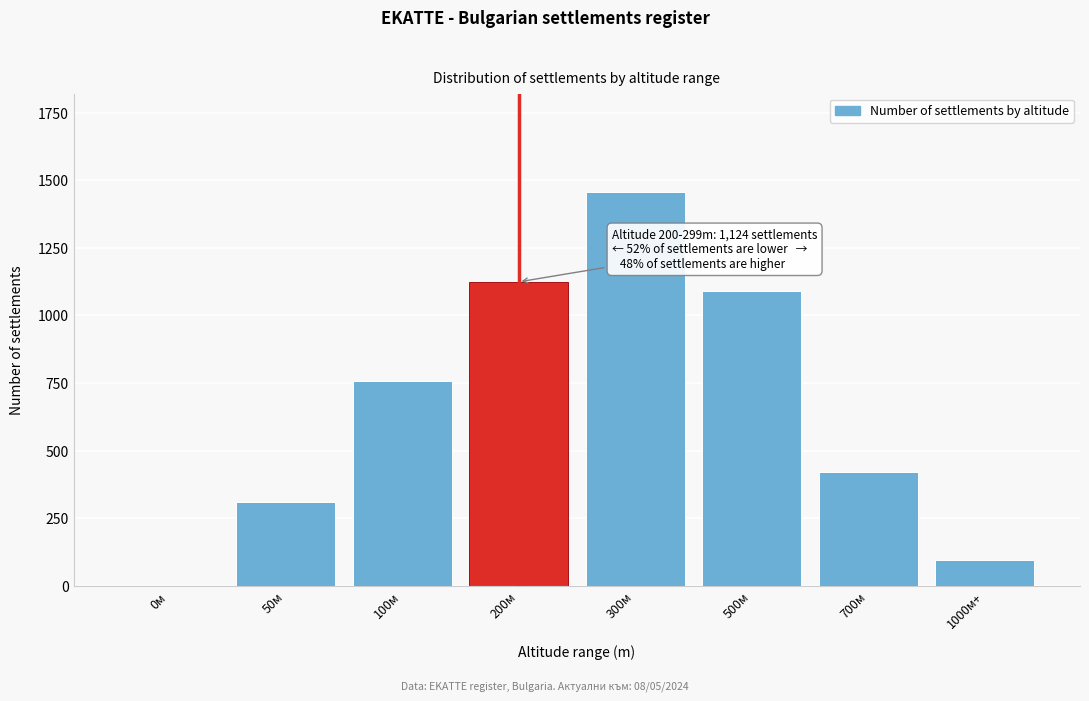

Reading left to right, transcribe all the data shown in this chart.

0м=0	50м=312	100м=758	200м=1124	300м=1456	500м=1089	700м=423	1000м+=97